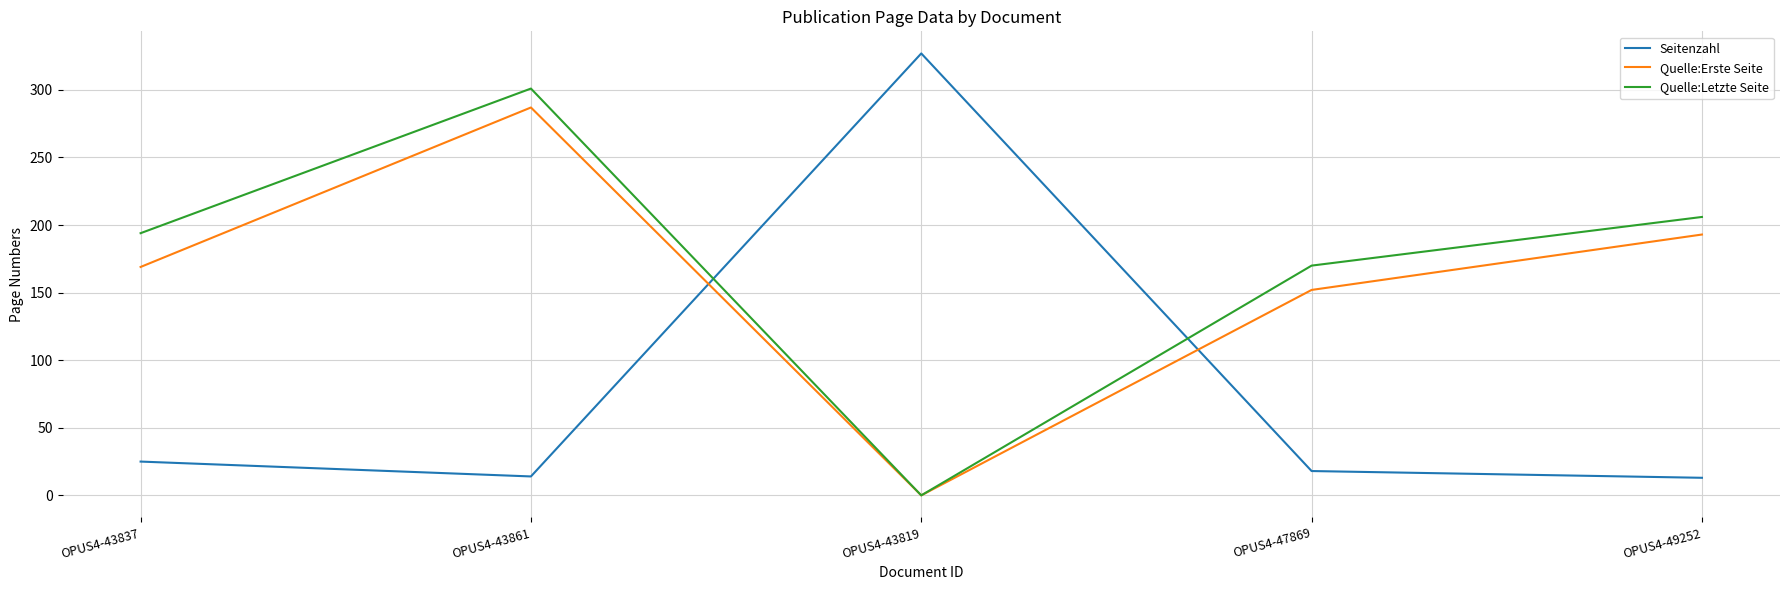

Read the Quelle:Erste Seite value at OPUS4-43837, to the nearest 10.

170